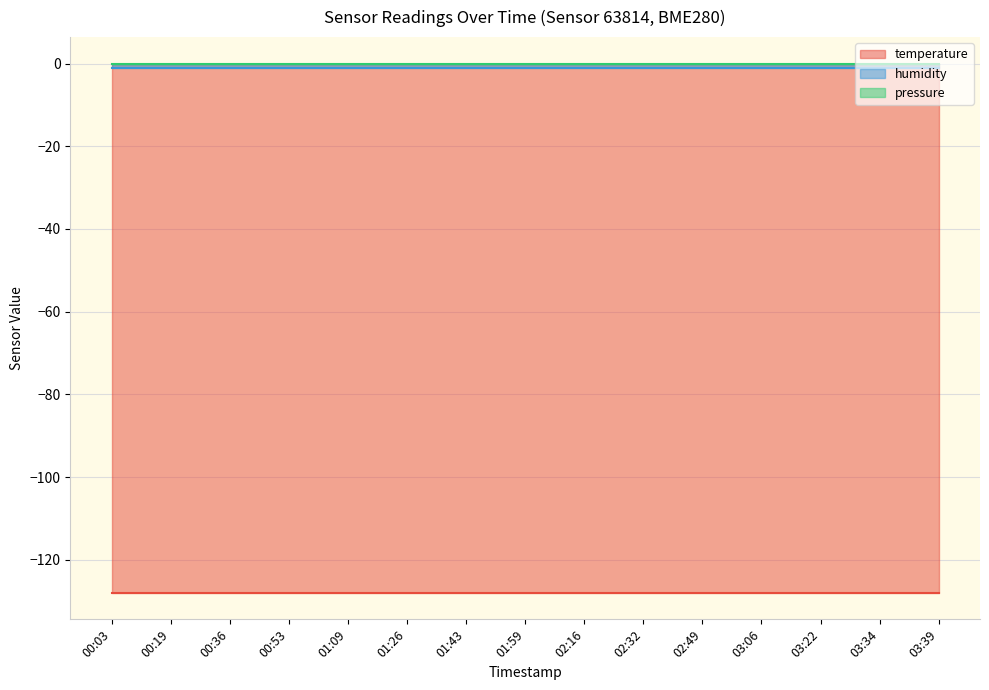

Is it true that humidity equals -1.8 at 01:09?

False